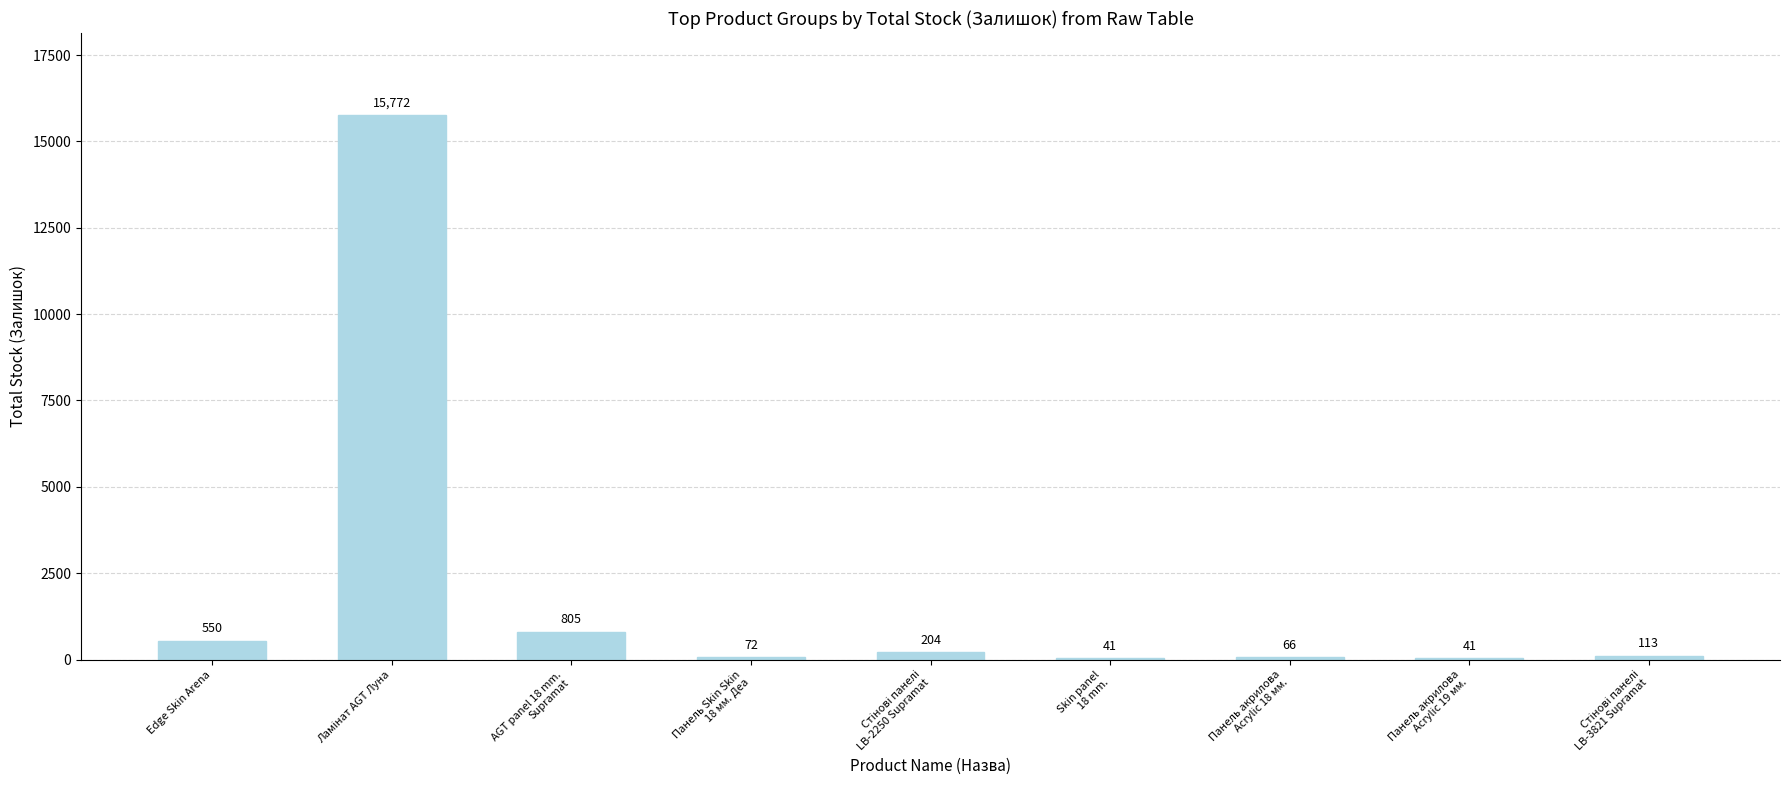

How many series are shown in this chart?

1